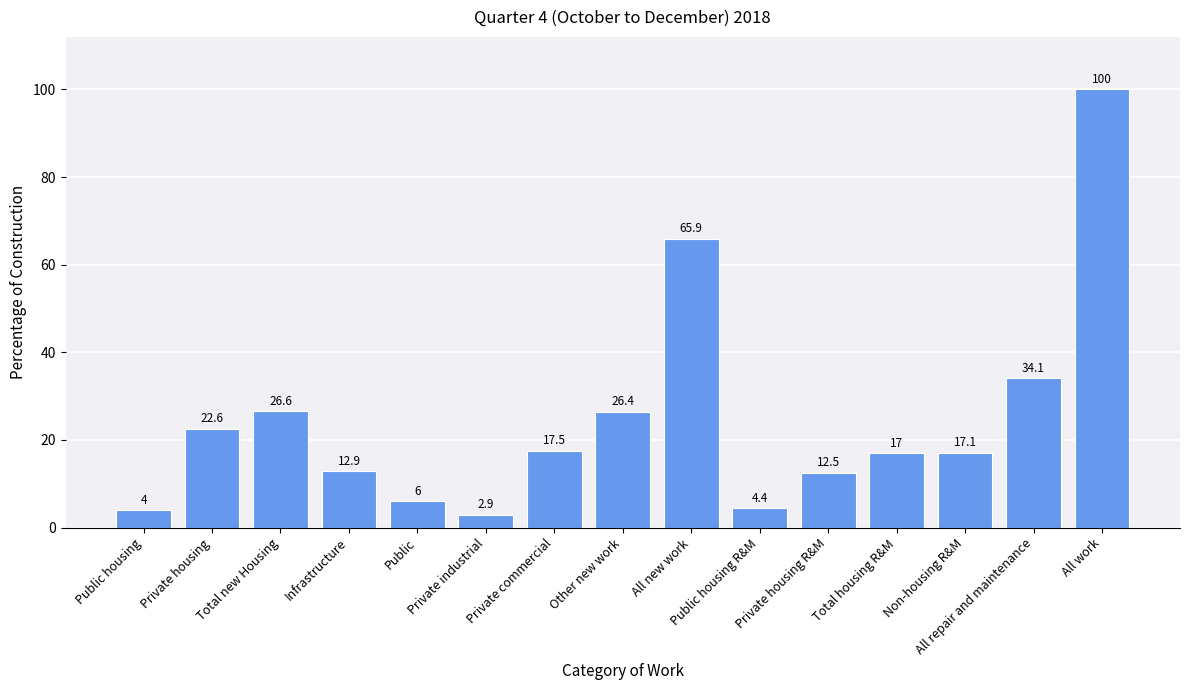

What is the greatest value displayed?

100.0